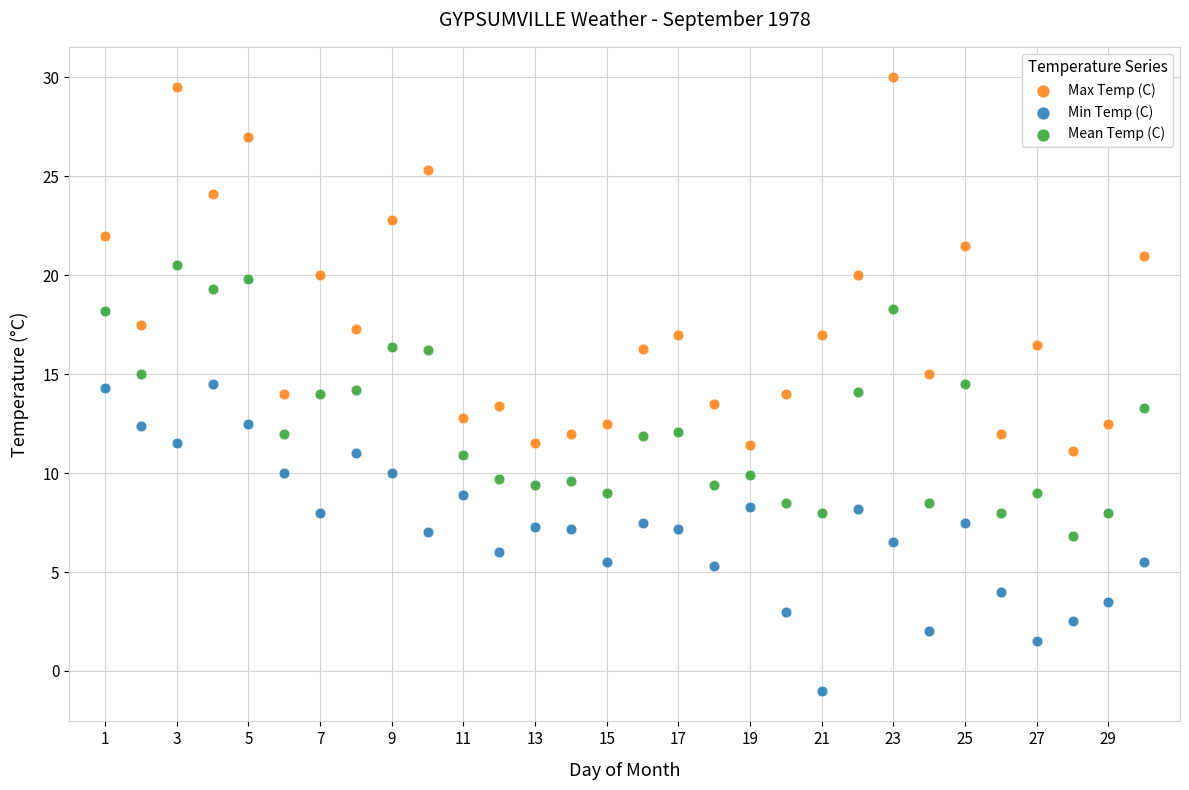

Which series reaches the maximum Y coordinate?

Max Temp (C)